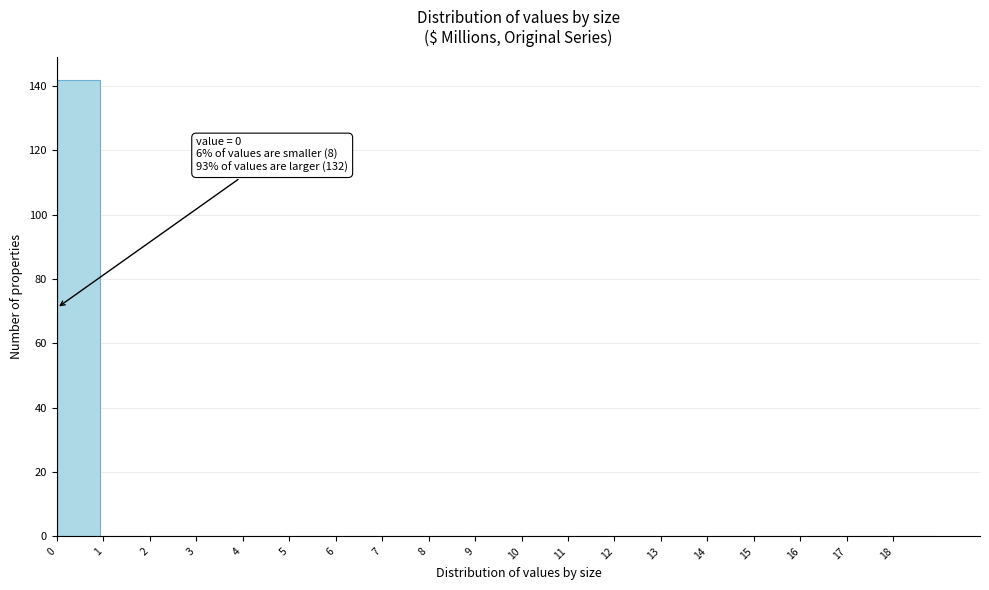

Over which range of the x-axis is the bar tallest?

0 to 1